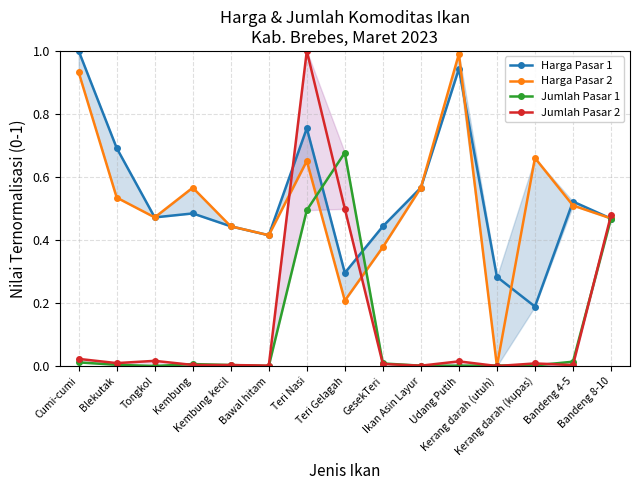

Which series has the largest total across all categories?

Harga Pasar 1